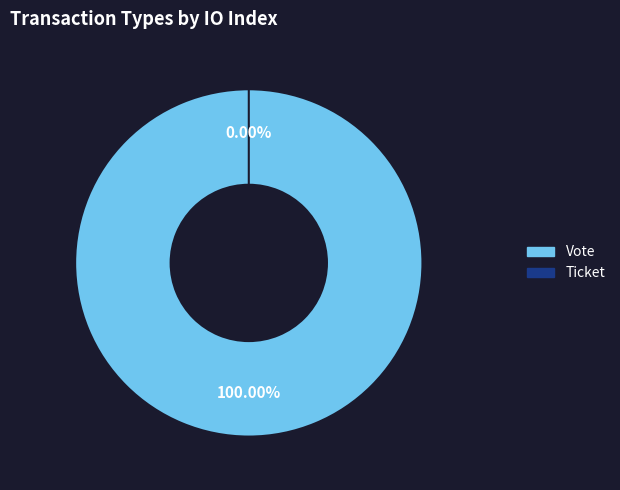

Which slice represents more than half of the pie?

Vote